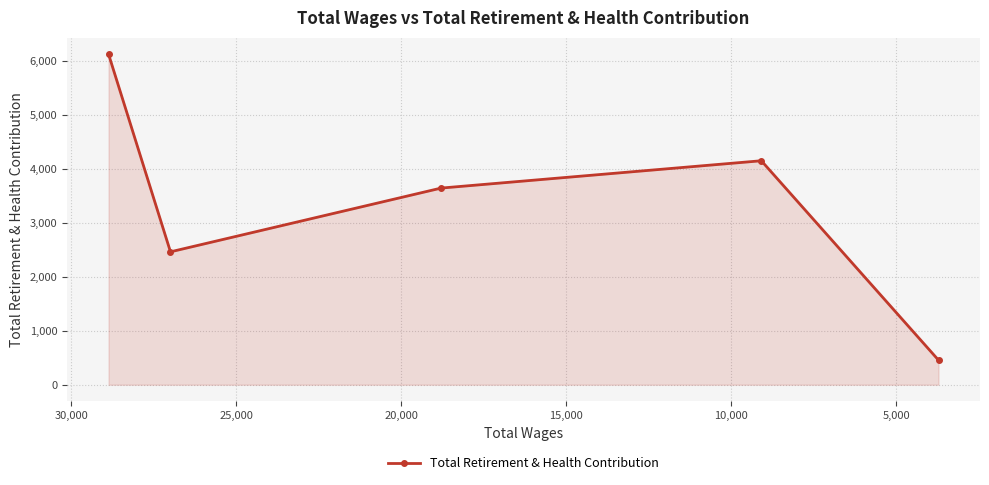

Does the chart have visible grid lines?

Yes